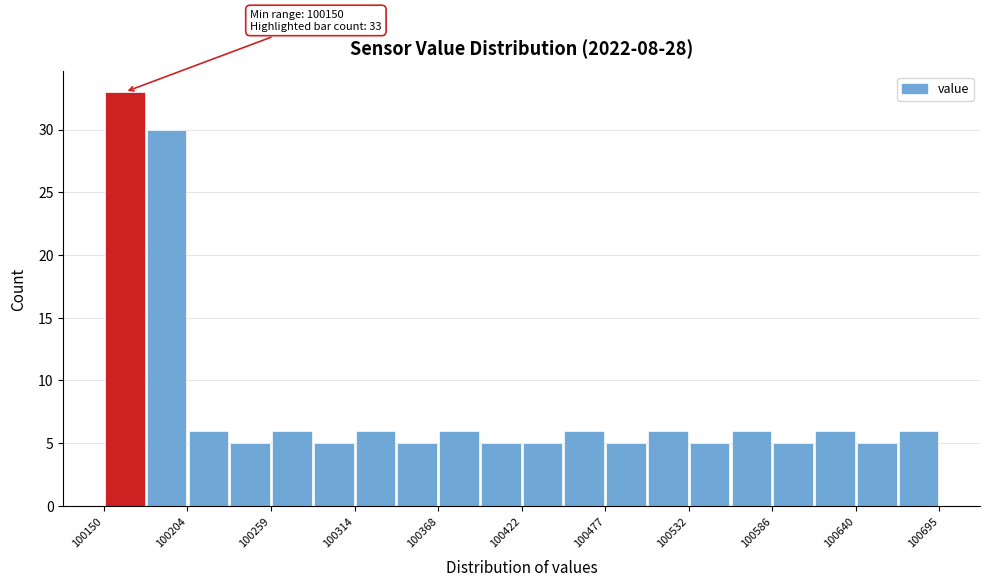

Around what value on the x-axis is the tallest bar? Give the approximate position of its centre, as read against the axis.

100160